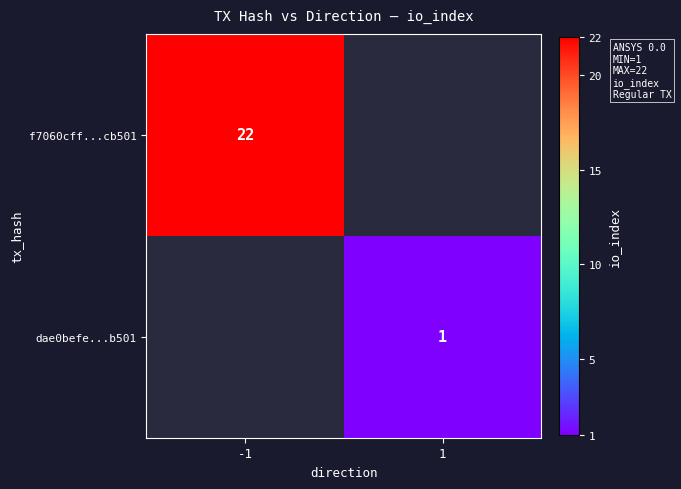

Is the value of dae0befe...b501 at 1 greater than the value of f7060cff...cb501 at -1?

No